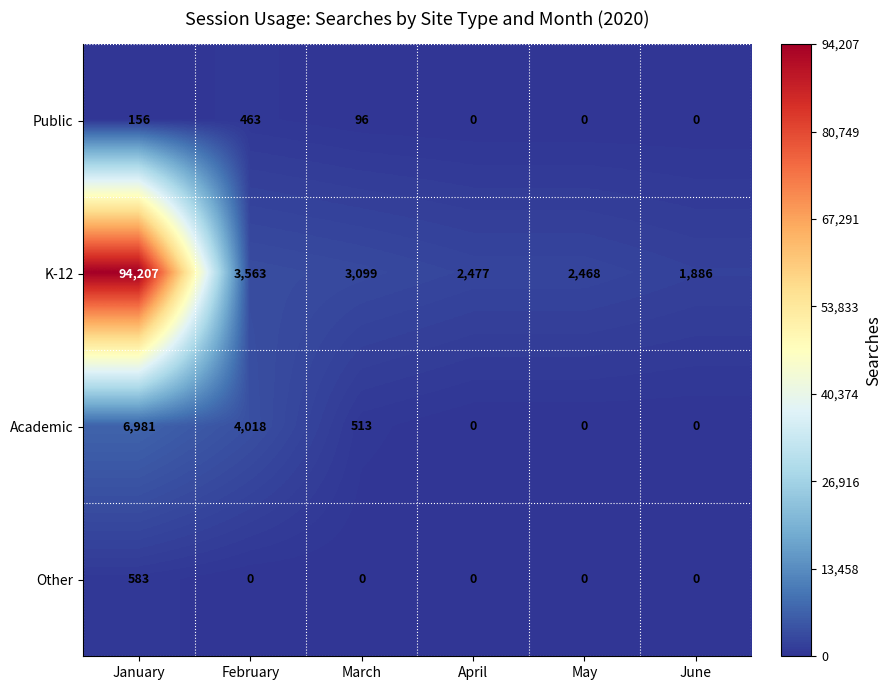

Is it true that K-12 equals 4451 at March?

False